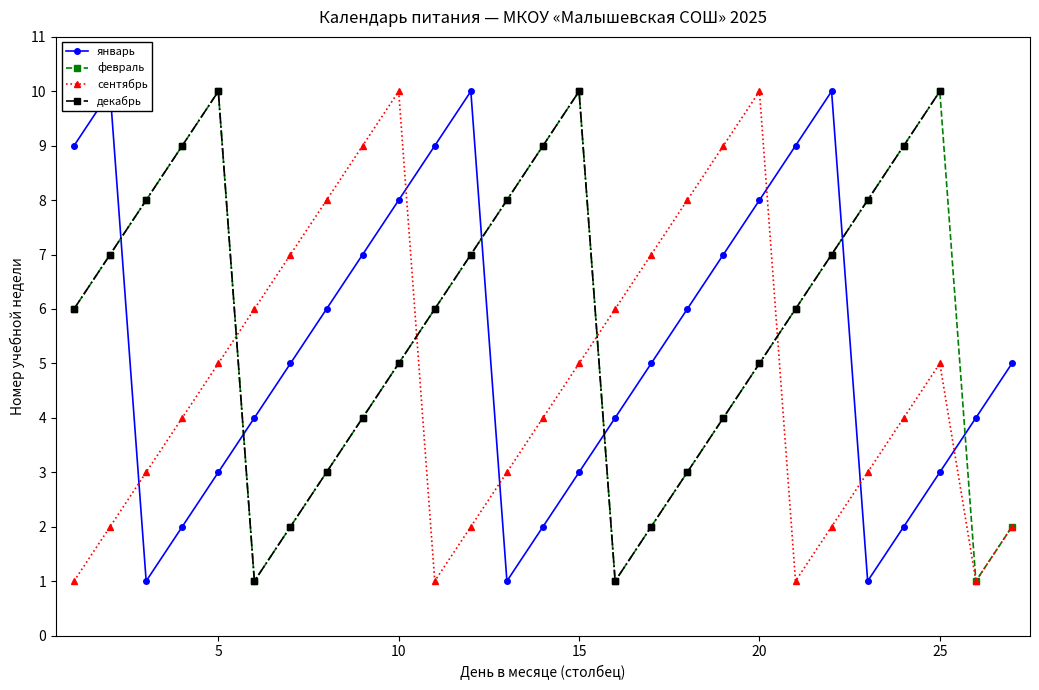

True or false: февраль has a value of 2 at 20.

False